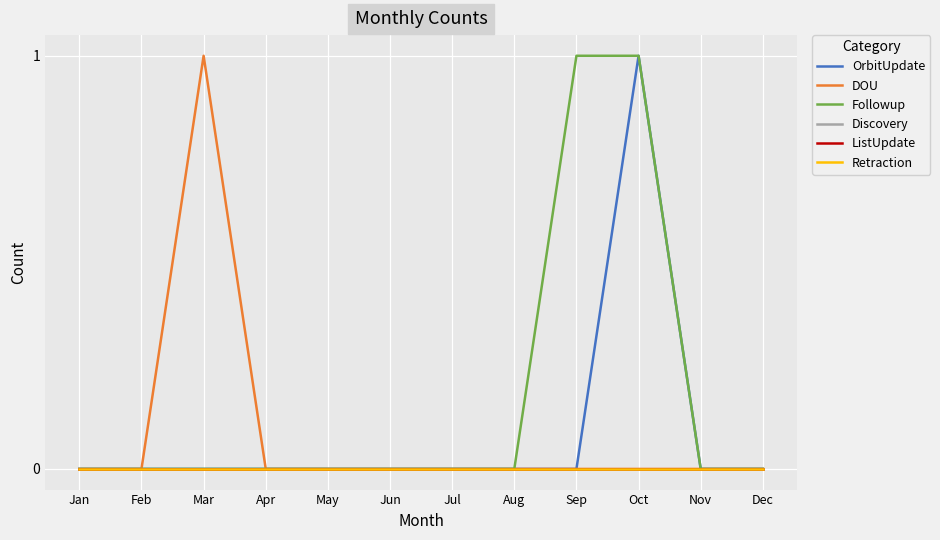

Does the chart have visible grid lines?

Yes